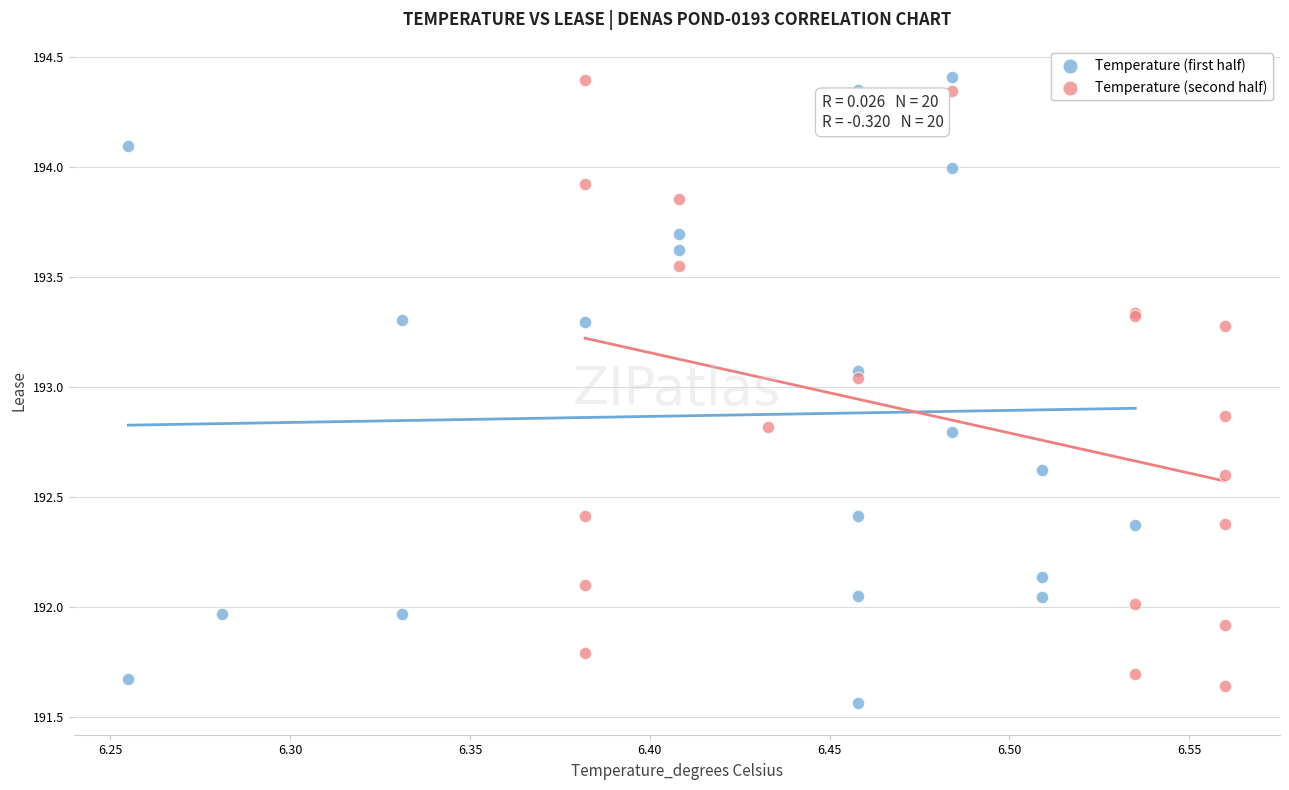

What are all the series names shown in the legend?

Temperature (first half), Temperature (second half)